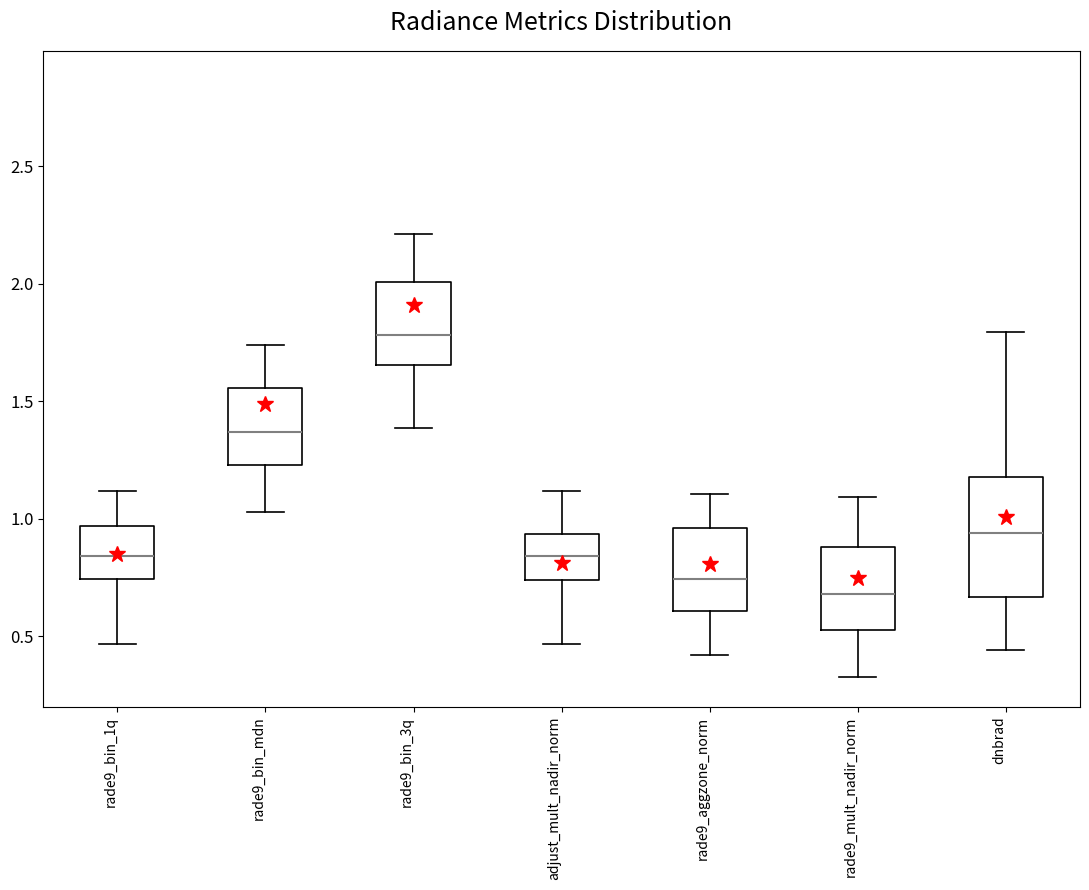

Reading left to right, read every box against the y-axis: the position of its median line, the range the box covers, and the ends of its whiskers. The values are not printed on the chart, so give them approximately, as read against the axis.

rade9_bin_1q: median 0.85, box 0.75 to 0.95, whiskers 0.45 to 1.10
rade9_bin_mdn: median 1.35, box 1.25 to 1.55, whiskers 1.05 to 1.75
rade9_bin_3q: median 1.80, box 1.65 to 2.00, whiskers 1.40 to 2.20
adjust_mult_nadir_norm: median 0.85, box 0.75 to 0.95, whiskers 0.45 to 1.10
rade9_aggzone_norm: median 0.75, box 0.60 to 0.95, whiskers 0.40 to 1.10
rade9_mult_nadir_norm: median 0.70, box 0.50 to 0.90, whiskers 0.35 to 1.10
dnbrad: median 0.95, box 0.65 to 1.20, whiskers 0.45 to 1.80